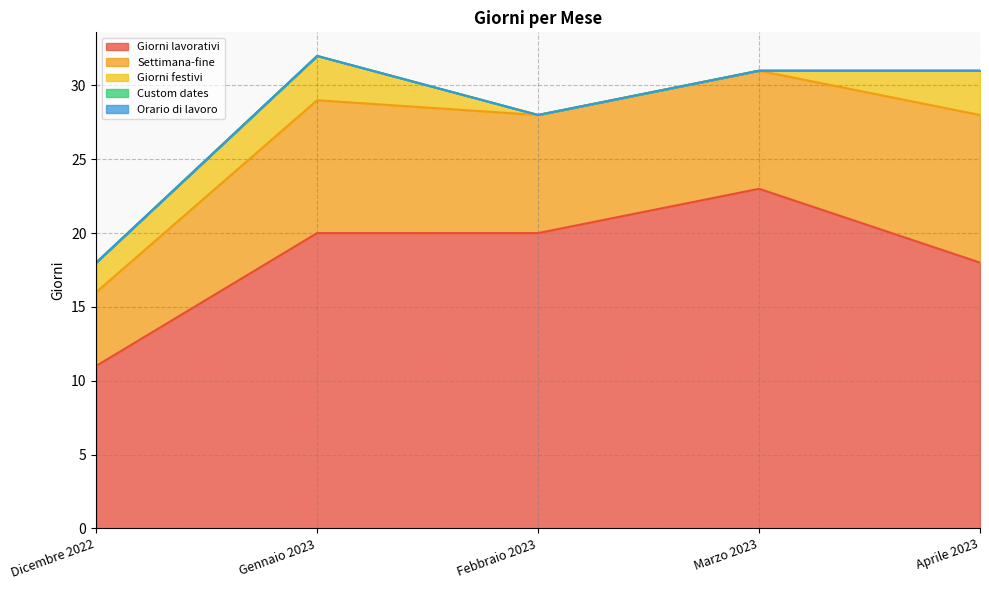

How many lines are shown in the chart?

5